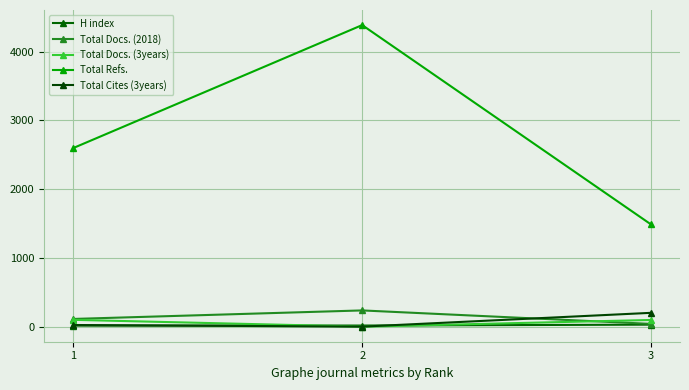

Reading left to right, list all the values displayed in this chart.

H index: 15	16	29
Total Docs. (2018): 112	236	40
Total Docs. (3years): 99	0	97
Total Refs.: 2598	4387	1486
Total Cites (3years): 24	0	201